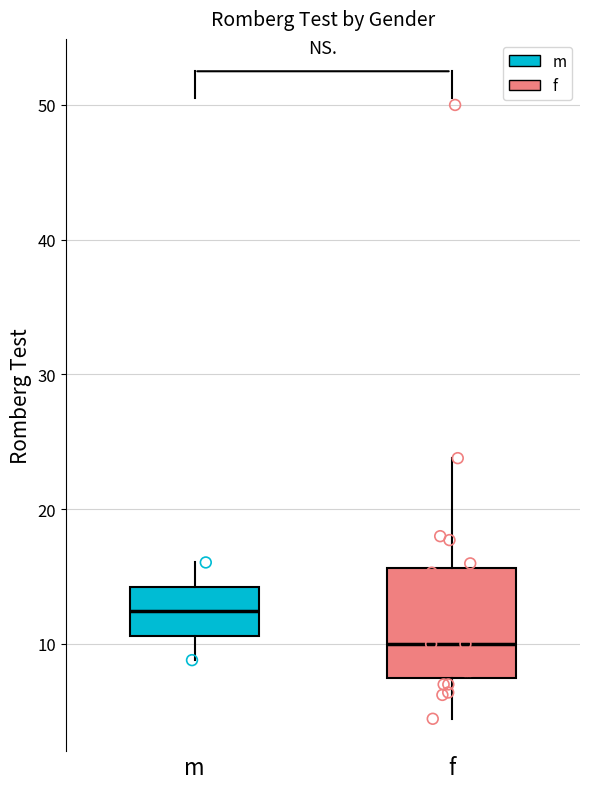

Comparing the boxes themselves (not the whiskers), which one is the tallest?

f